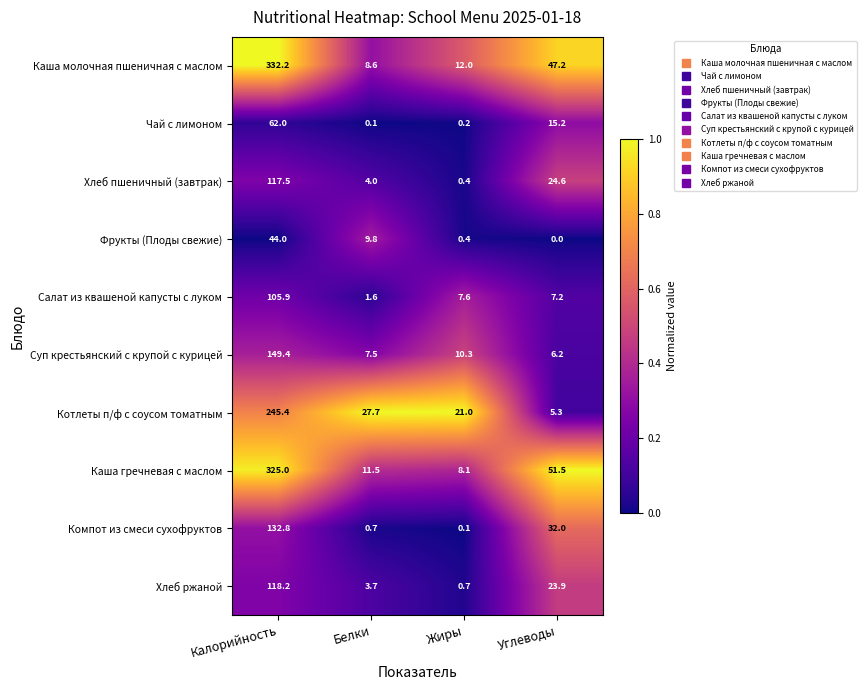

Is the value of Компот из смеси сухофруктов at Белки greater than the value of Фрукты (Плоды свежие) at Углеводы?

Yes